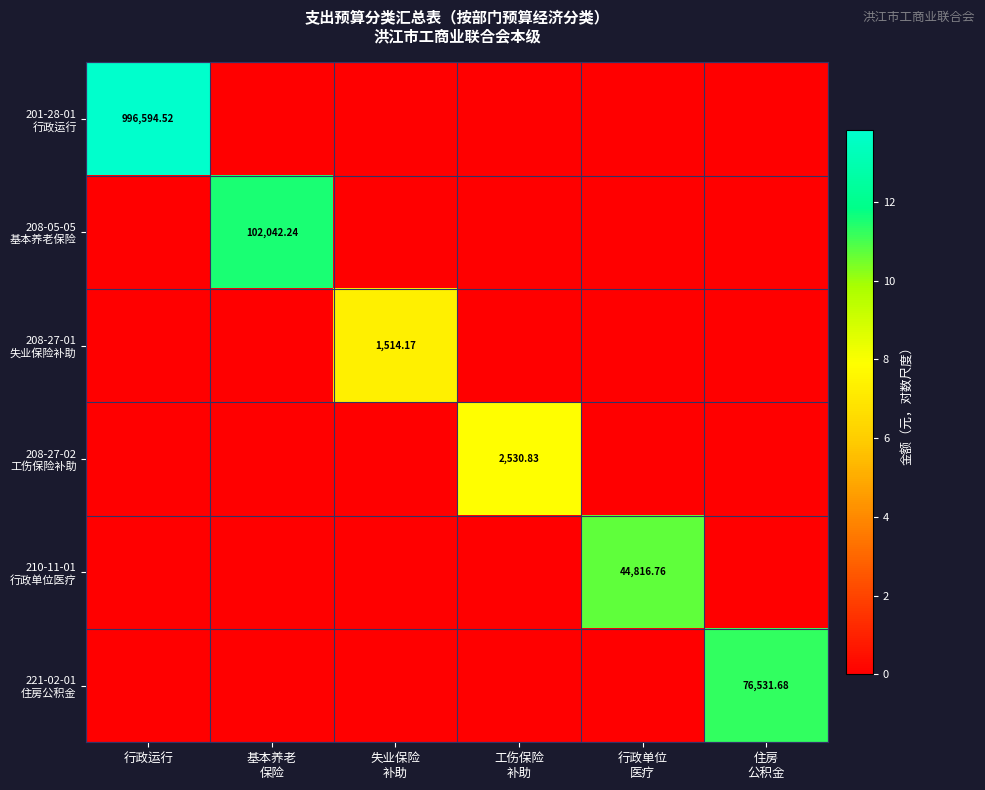

True or false: 208-27-02 工伤保险补助 has a value of 0.0 at 行政运行.

True